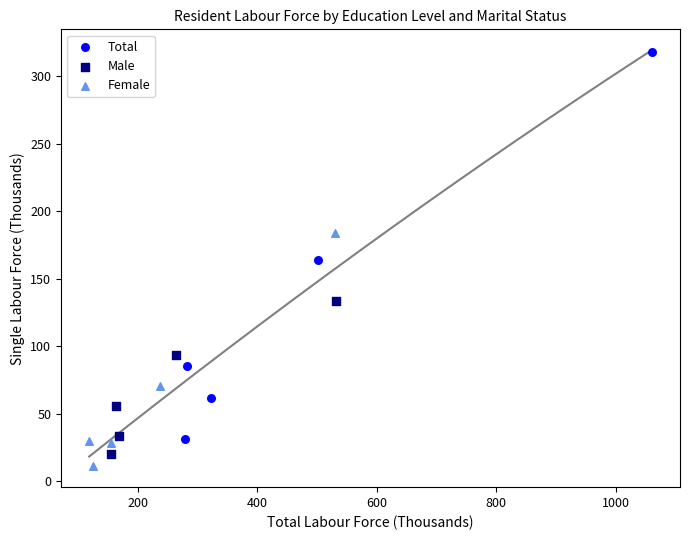

Which series has the widest spread of Y values?

Total